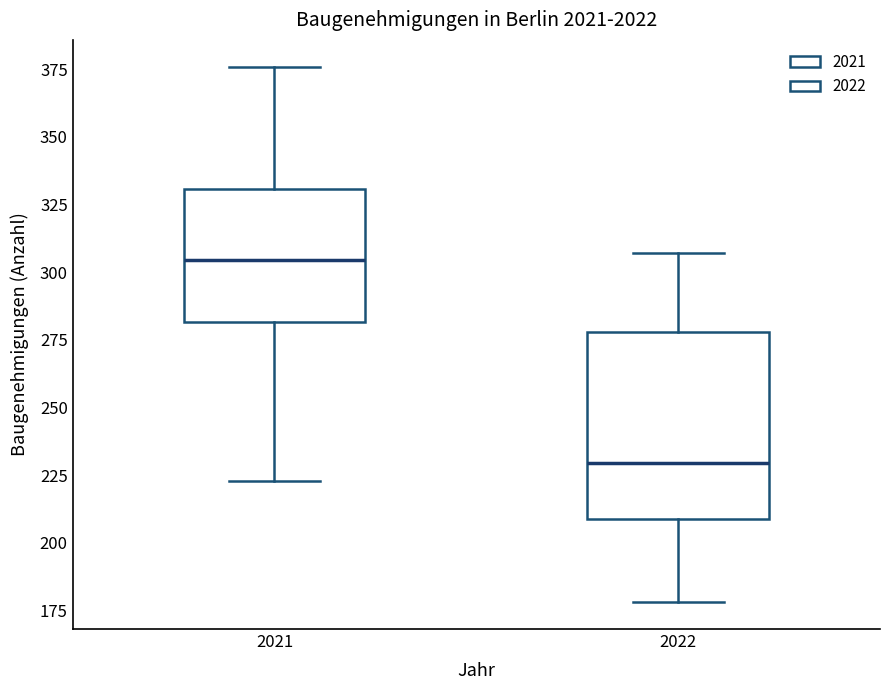

Comparing the boxes themselves (not the whiskers), which one is the tallest?

2022